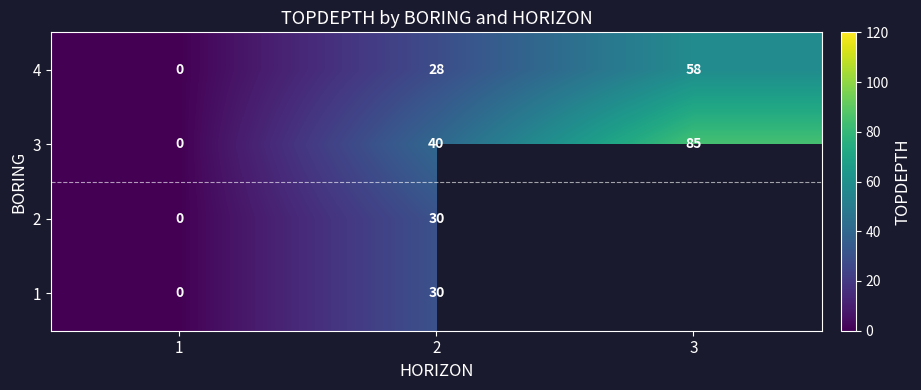

At 2, list the series in order from smallest to largest.

4, 1, 2, 3